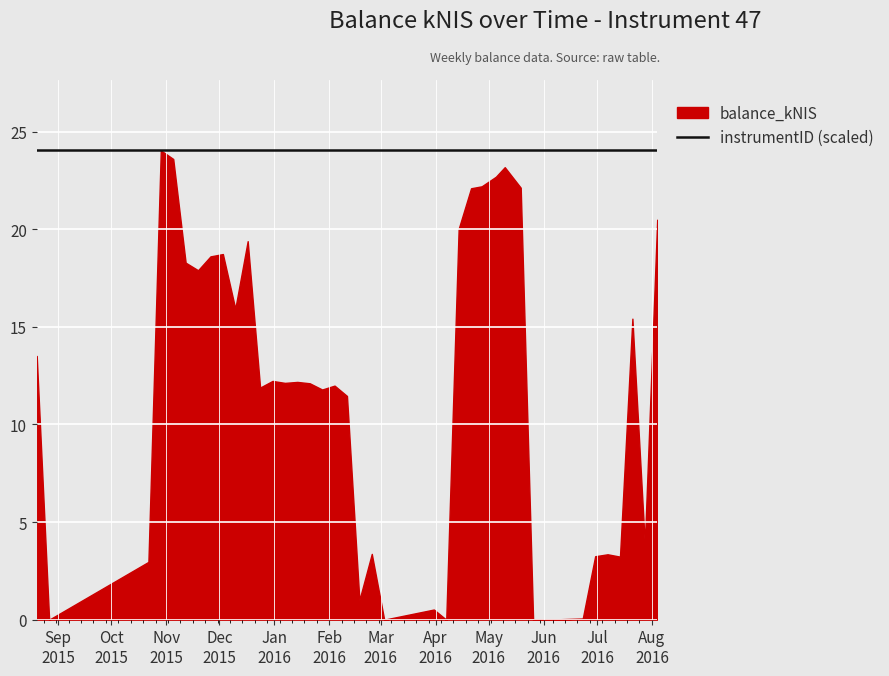

Reading right to left, transcribe all the data shown in this chart.

balance_kNIS: 20.5	3.9	15.4	3.2	3.4	3.2	0.1	0.0	0.0	0.0	22.1	23.2	22.7	22.2	22.1	20.0	0.0	0.5	0.0	3.4	1.0	11.5	12.0	11.8	12.1	12.2	12.1	12.2	11.9	19.4	15.9	18.7	18.6	17.9	18.3	23.6	24.0	3.0	0.0	13.5
instrumentID: 47.0	47.0	47.0	47.0	47.0	47.0	47.0	47.0	47.0	47.0	47.0	47.0	47.0	47.0	47.0	47.0	47.0	47.0	47.0	47.0	47.0	47.0	47.0	47.0	47.0	47.0	47.0	47.0	47.0	47.0	47.0	47.0	47.0	47.0	47.0	47.0	47.0	47.0	47.0	47.0